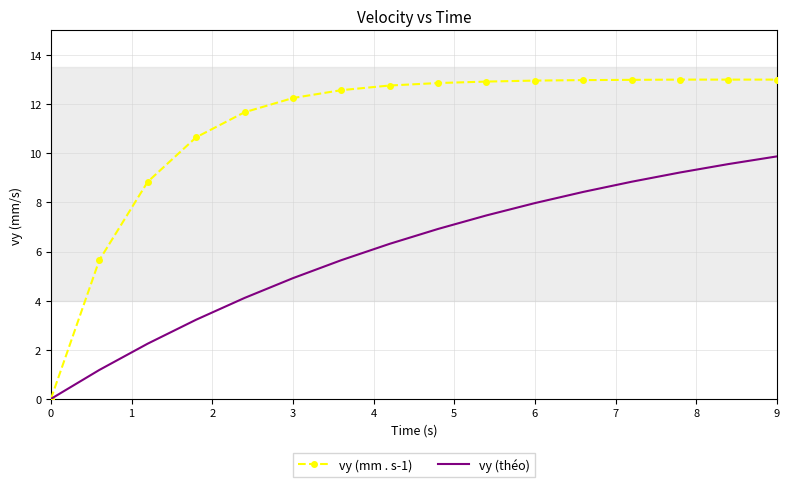

What is the difference between the maximum and minimum values in the vy (mm . s-1) series?

13.0